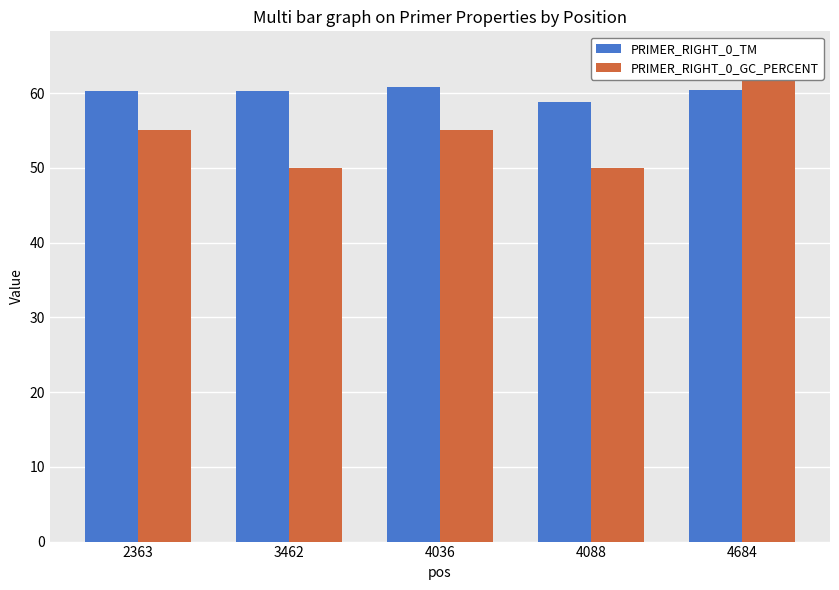

Reading left to right, list all the values displayed in this chart.

PRIMER_RIGHT_0_TM: 60.3	60.3	60.8	58.9	60.4
PRIMER_RIGHT_0_GC_PERCENT: 55.0	50.0	55.0	50.0	65.0